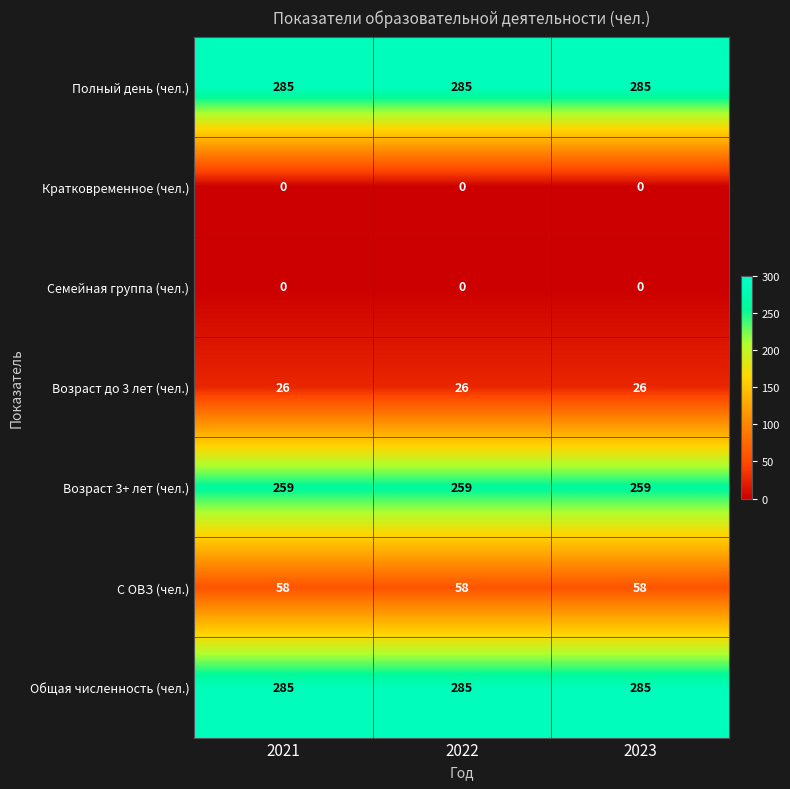

What is the difference between the highest and lowest values at 2021?

285